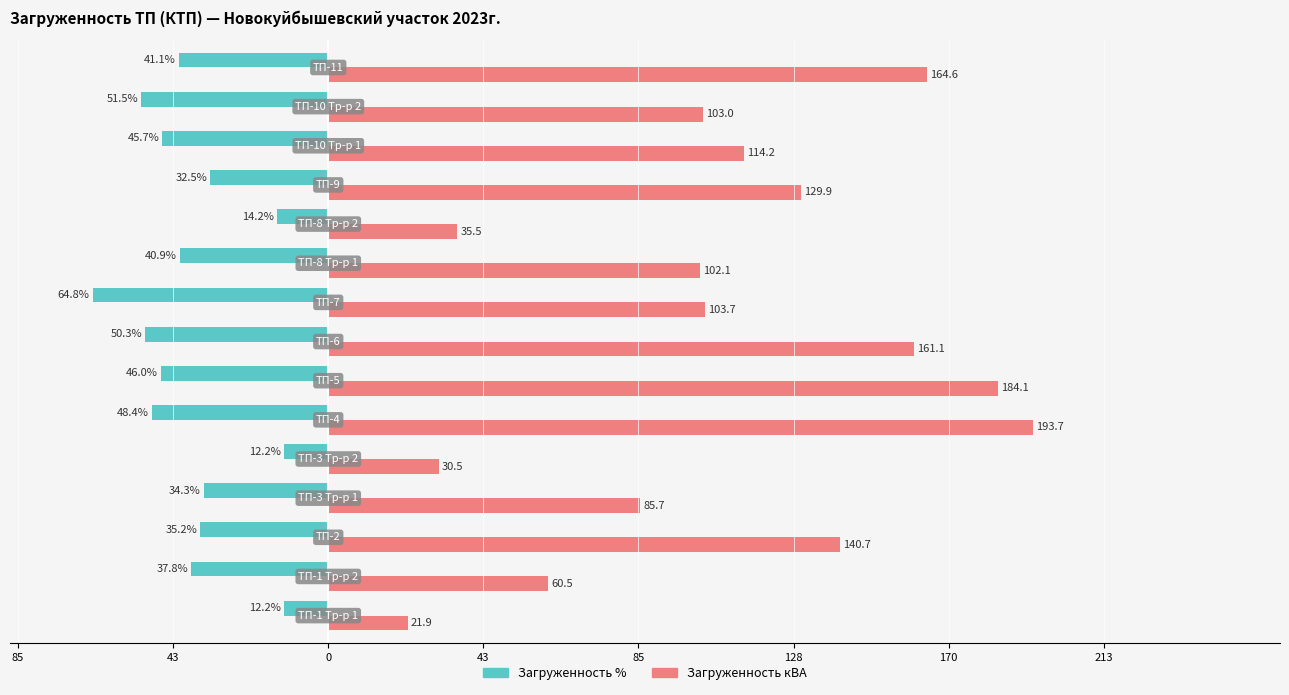

What are all the series names shown in the legend?

Загруженность %, Загруженность кВА